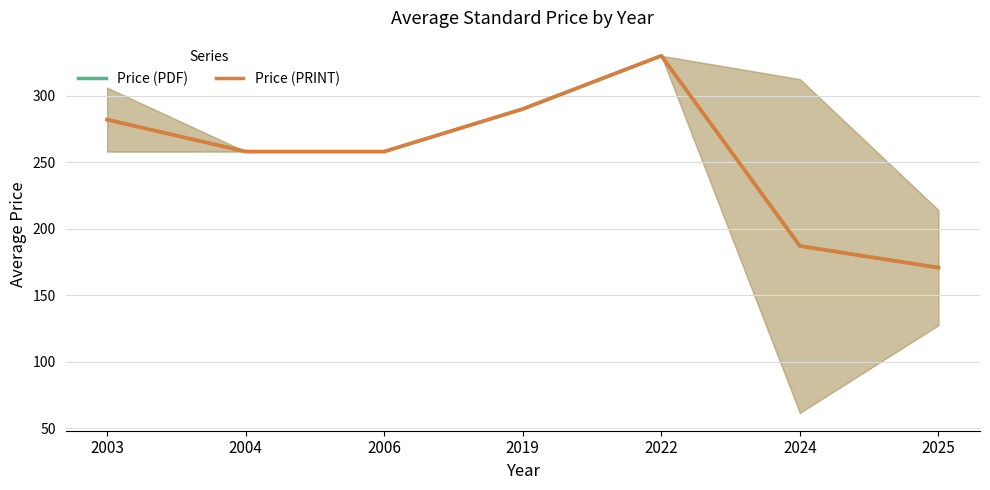

True or false: Price (PDF) and Price (PRINT) intersect in this chart.

False